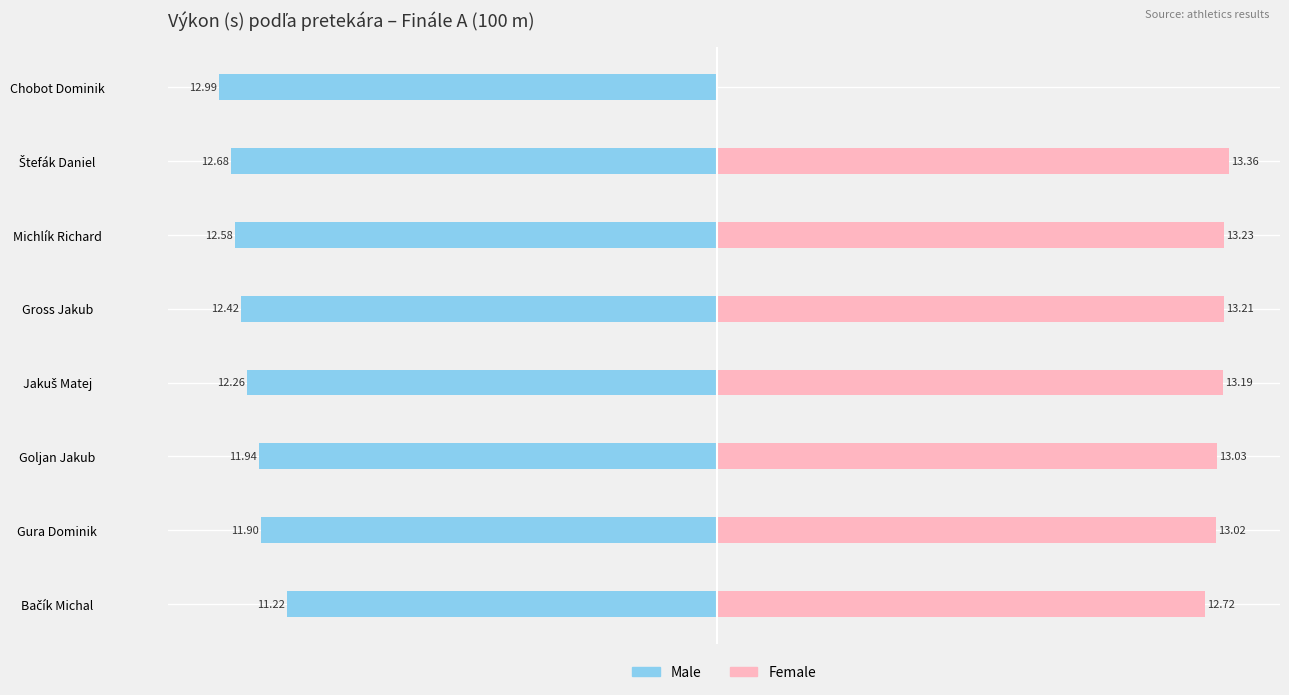

Is it true that Male equals -12.4 at Gross Jakub?

True